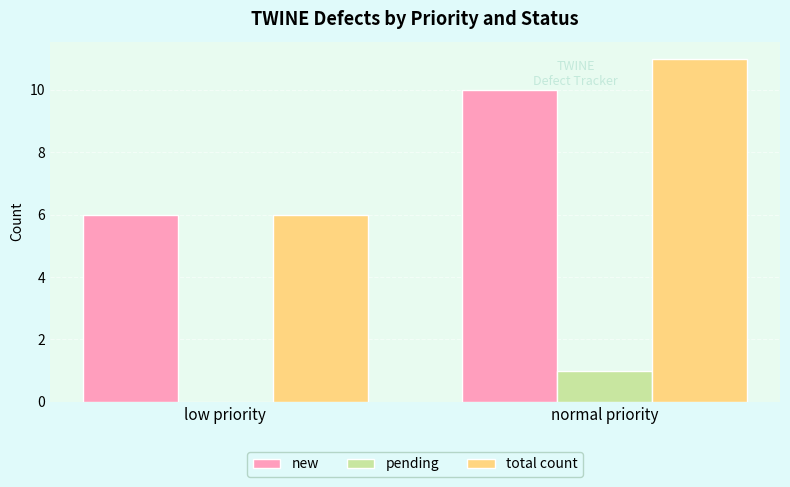

What is the highest value of the total count series?

11